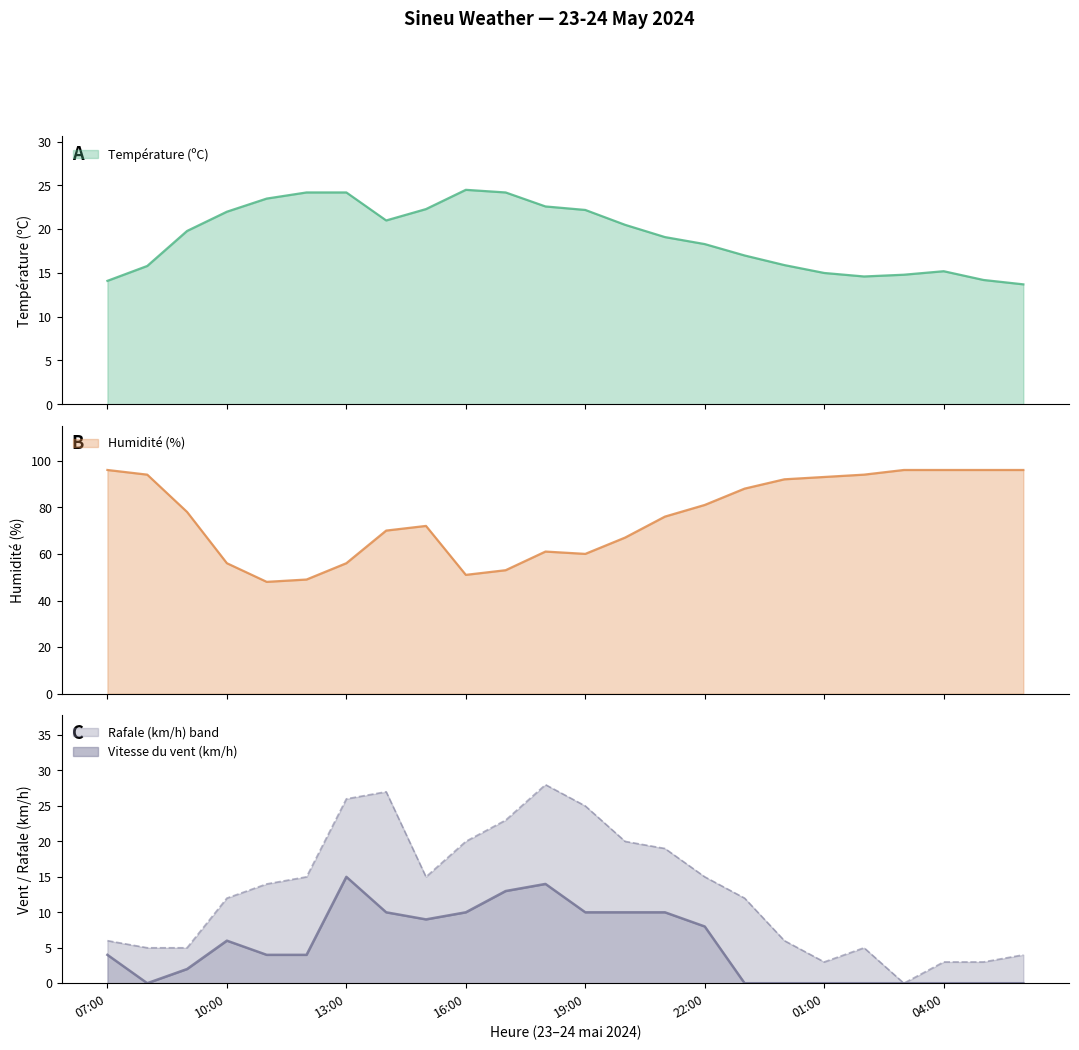

At which category is the sum across all series the highest?

14:00